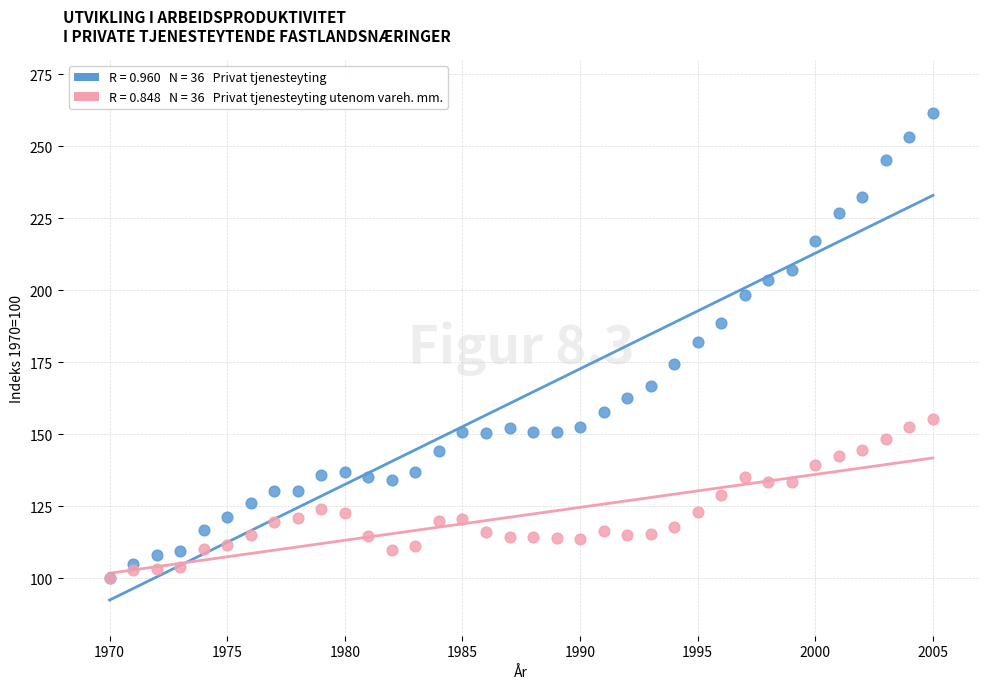

Across all series, what Y value is closest to 180?

182.1